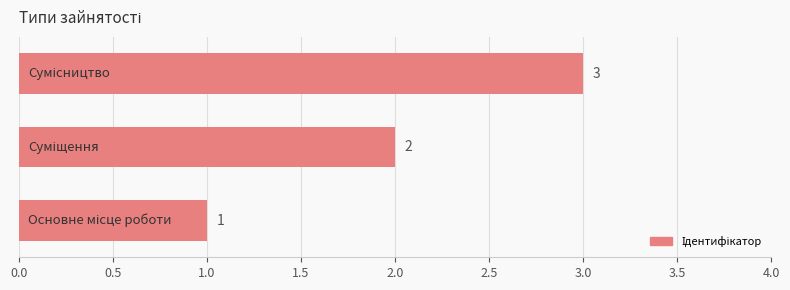

What is the maximum value shown in the chart?

3